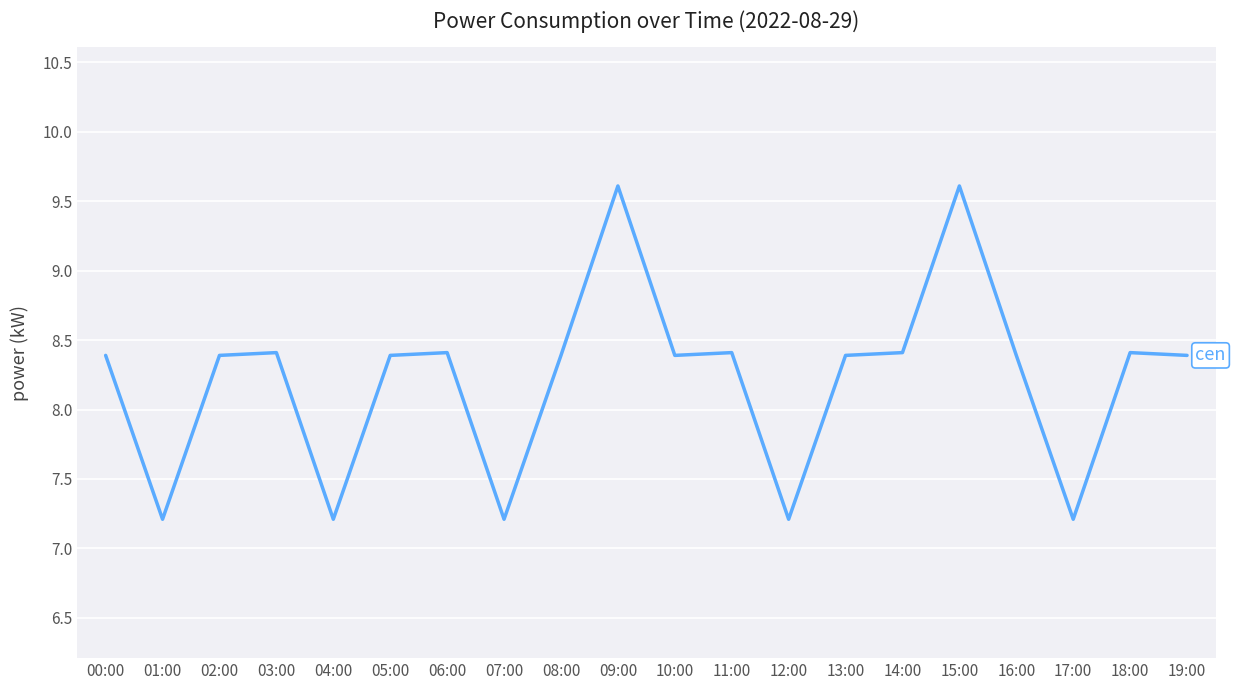

Reading left to right, transcribe all the data shown in this chart.

00:00=8.4	01:00=7.2	02:00=8.4	03:00=8.4	04:00=7.2	05:00=8.4	06:00=8.4	07:00=7.2	08:00=8.4	09:00=9.6	10:00=8.4	11:00=8.4	12:00=7.2	13:00=8.4	14:00=8.4	15:00=9.6	16:00=8.4	17:00=7.2	18:00=8.4	19:00=8.4